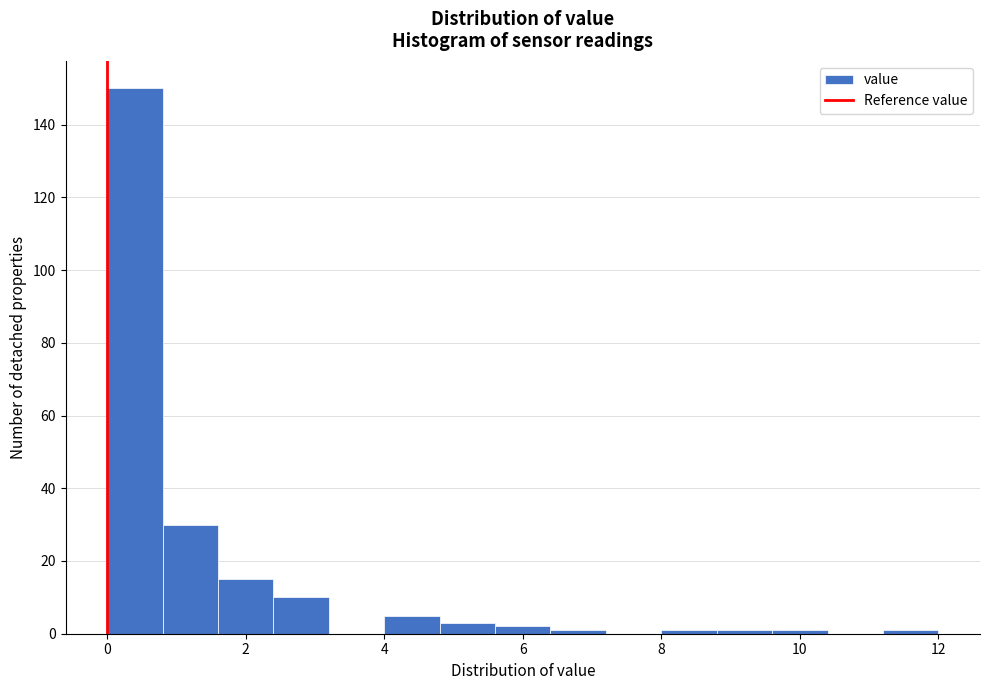

Which range on the x-axis has the tallest bar?

0.0 to 0.8